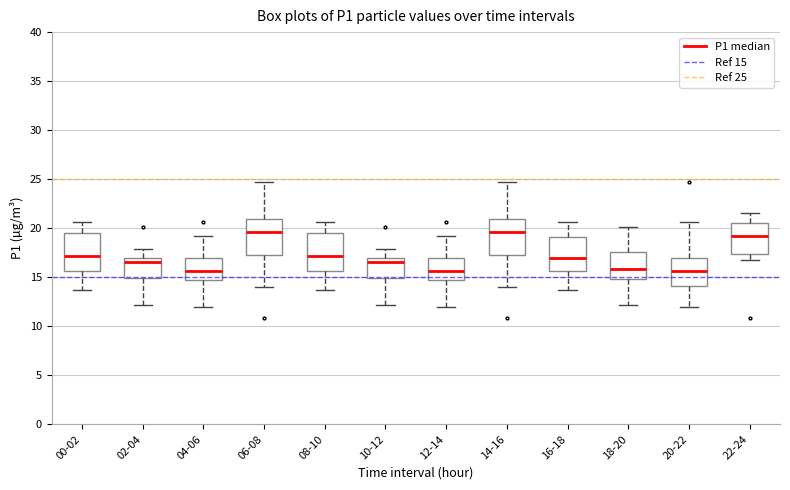

Reading left to right, read every box against the y-axis: the position of its median line, the range the box covers, and the ends of its whiskers. The values are not printed on the chart, so give them approximately, as read against the axis.

00-02: median 17.0, box 15.5 to 19.5, whiskers 13.5 to 20.5
02-04: median 16.5, box 15.0 to 17.0, whiskers 12.0 to 18.0
04-06: median 15.5, box 14.5 to 17.0, whiskers 12.0 to 19.0
06-08: median 19.5, box 17.5 to 21.0, whiskers 14.0 to 24.5
08-10: median 17.0, box 15.5 to 19.5, whiskers 13.5 to 20.5
10-12: median 16.5, box 15.0 to 17.0, whiskers 12.0 to 18.0
12-14: median 15.5, box 14.5 to 17.0, whiskers 12.0 to 19.0
14-16: median 19.5, box 17.5 to 21.0, whiskers 14.0 to 24.5
16-18: median 17.0, box 15.5 to 19.0, whiskers 13.5 to 20.5
18-20: median 16.0, box 15.0 to 17.5, whiskers 12.0 to 20.0
20-22: median 15.5, box 14.0 to 17.0, whiskers 12.0 to 20.5
22-24: median 19.5, box 17.5 to 20.5, whiskers 16.5 to 21.5